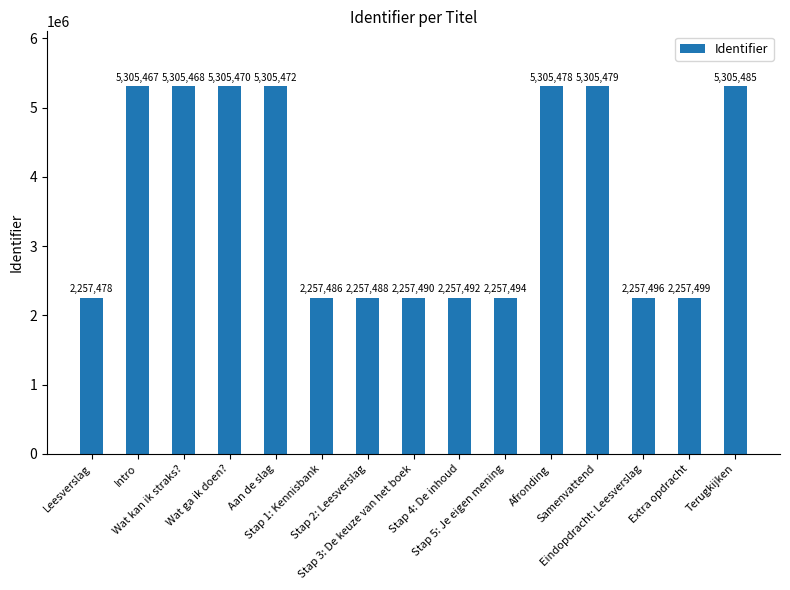

How many categories are shown in the chart?

15